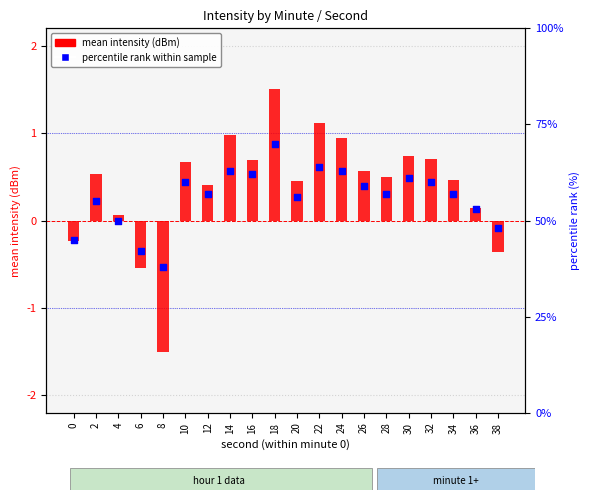

Which series has the widest spread of Y values?

percentile rank within sample